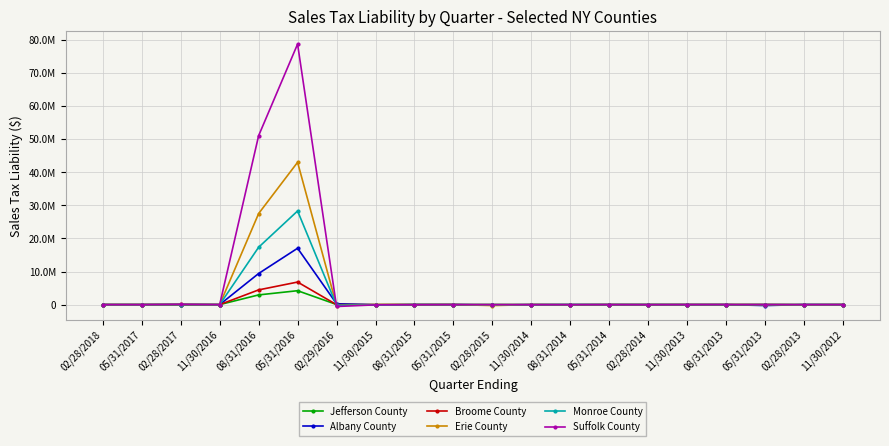

What is the highest value of the Albany County series?

17024153.8